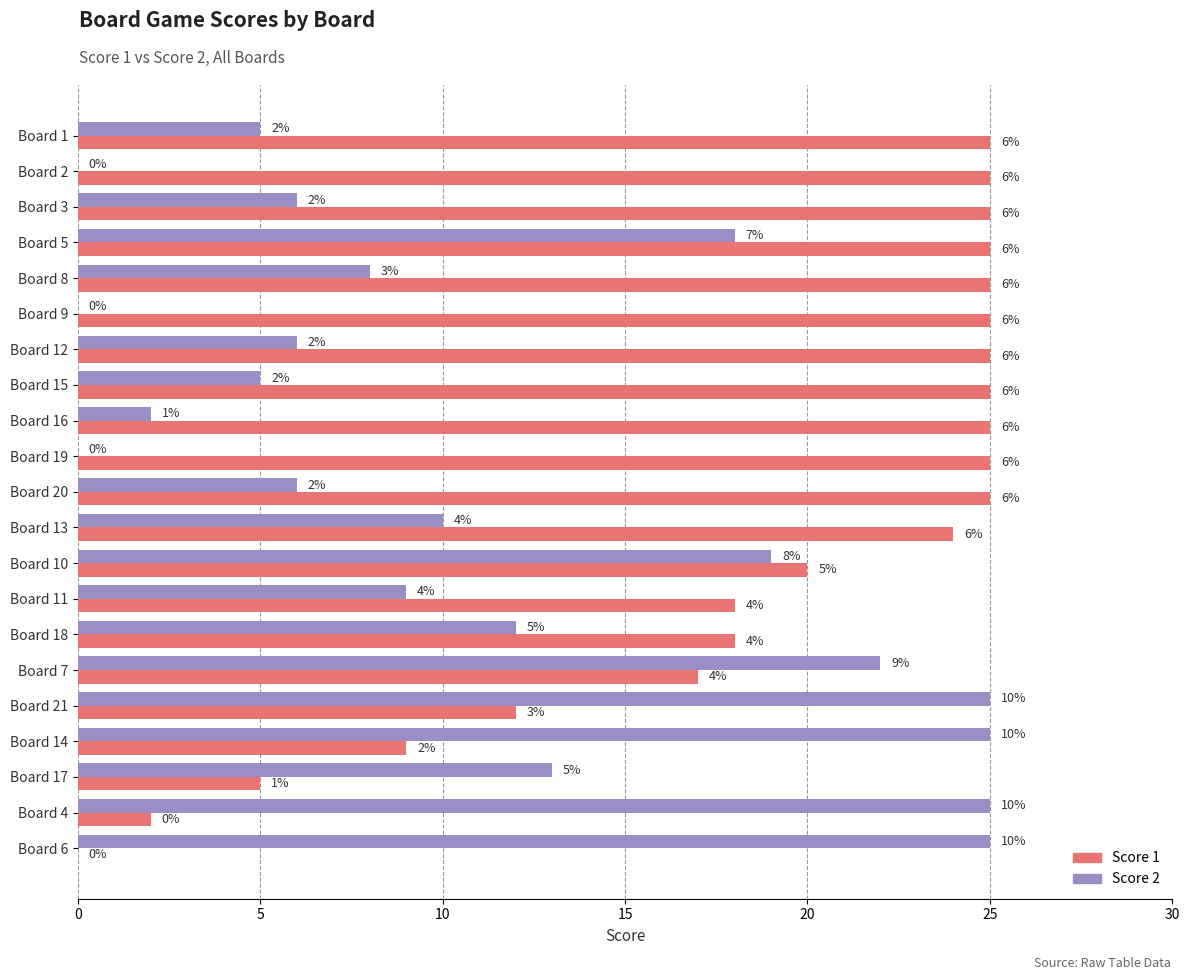

What value does the Score 2 series have at Board 14?

25